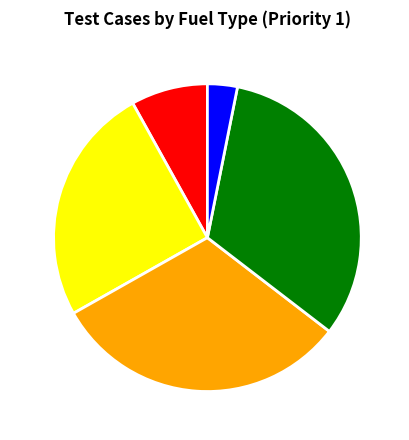

Which has a higher value, Electricity or All?

Electricity